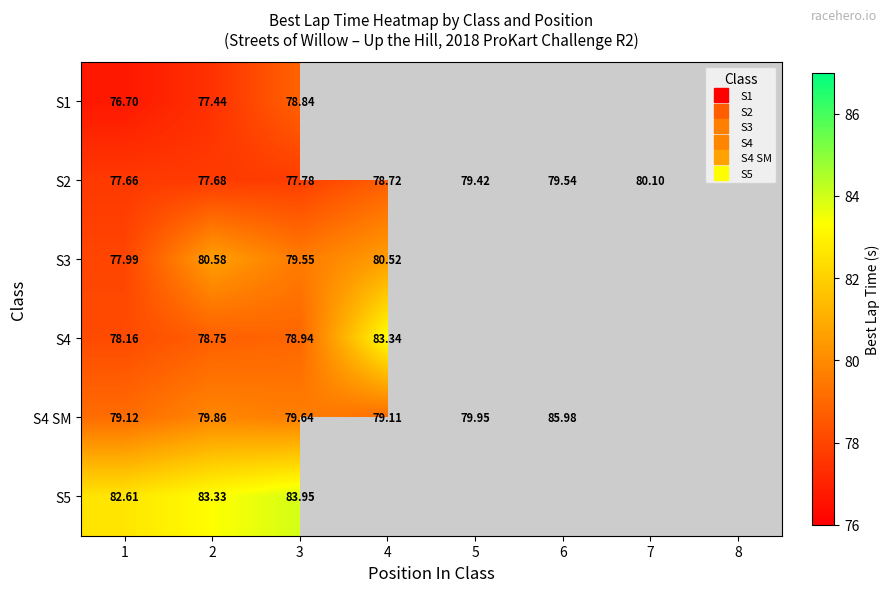

Which category has the highest value in the S2 series?

7